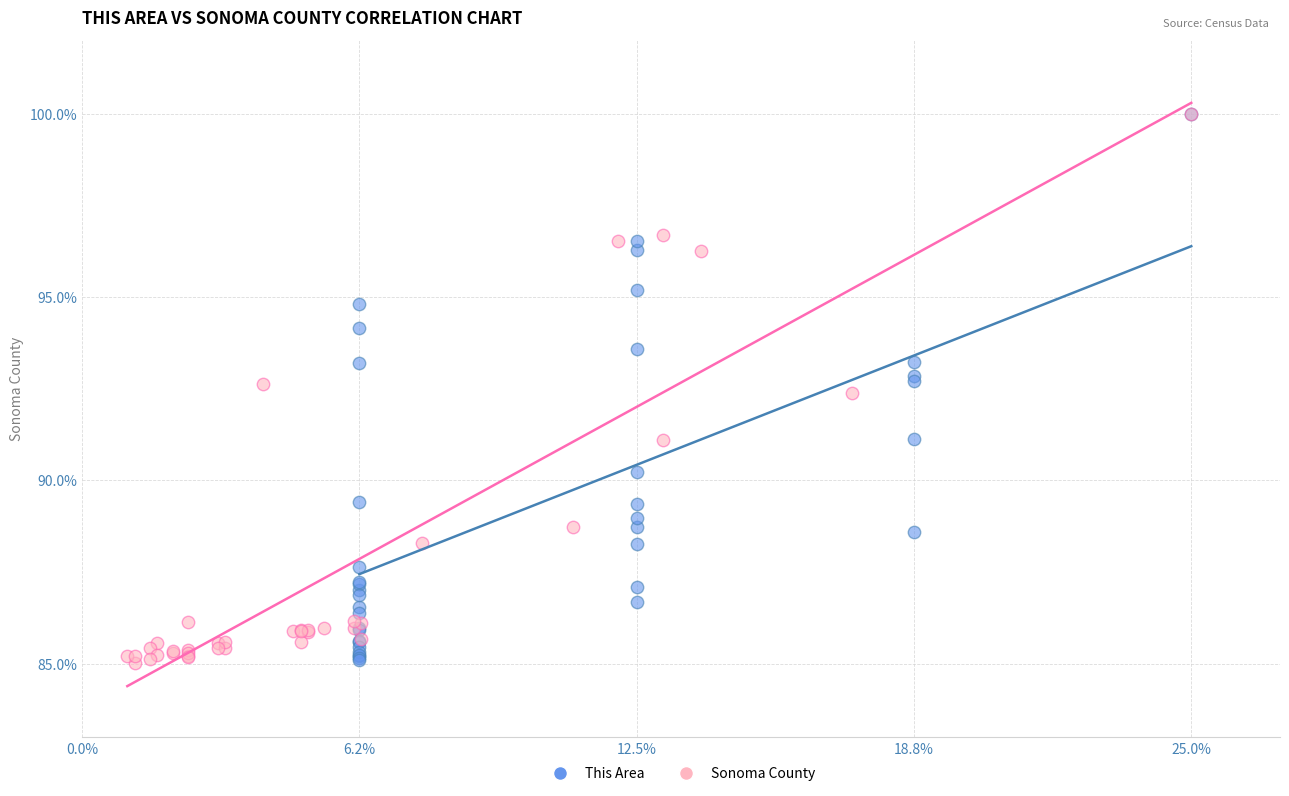

What are all the series names shown in the legend?

This Area, Sonoma County